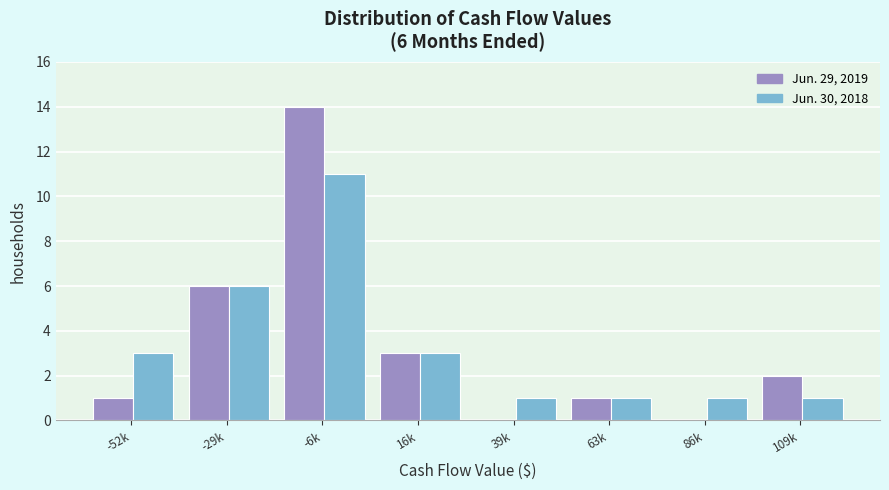

Reading right to left, extract all data points from this chart.

Jun. 29, 2019: 109k=2	86k=0	63k=1	39k=0	16k=3	-6k=14	-29k=6	-52k=1
Jun. 30, 2018: 109k=1	86k=1	63k=1	39k=1	16k=3	-6k=11	-29k=6	-52k=3